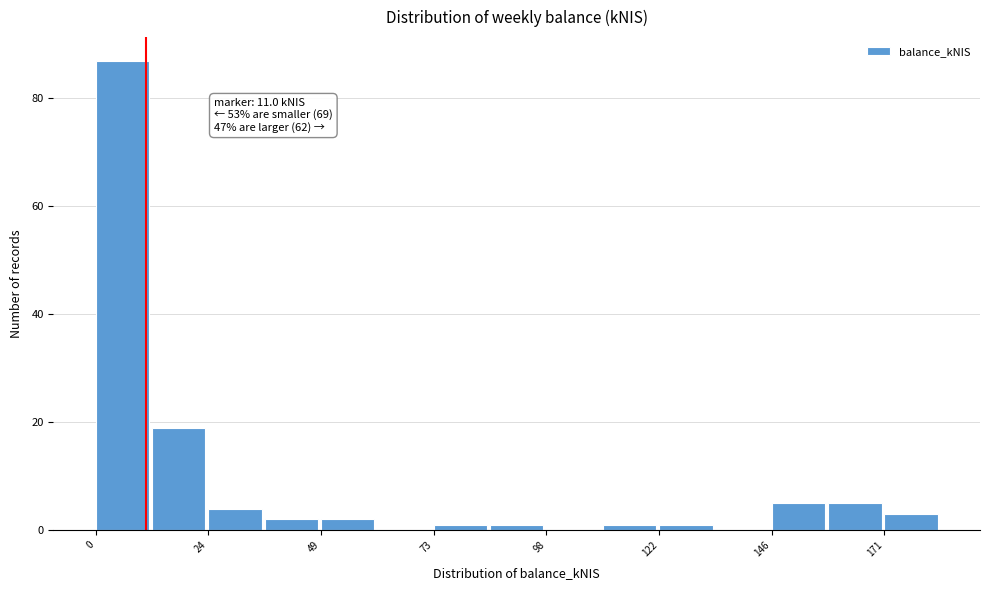

Read against the x-axis, roughly where is the centre of the tallest bar?

5